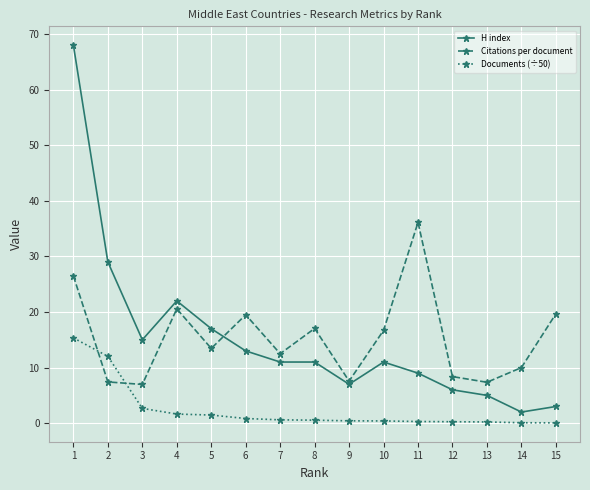

Is it true that H index equals 5.0 at 13?

True